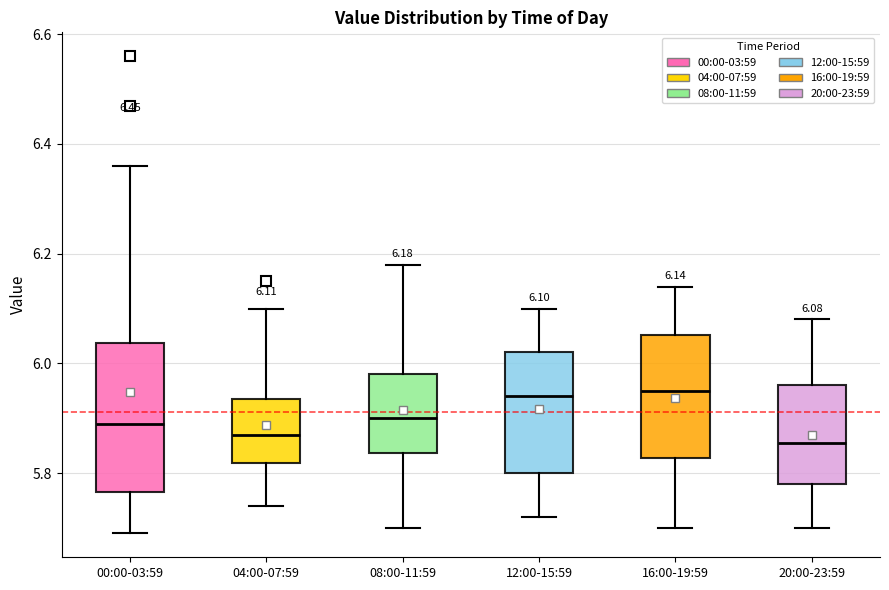

Which box is the tallest, from its lower edge to its upper edge?

00:00-03:59